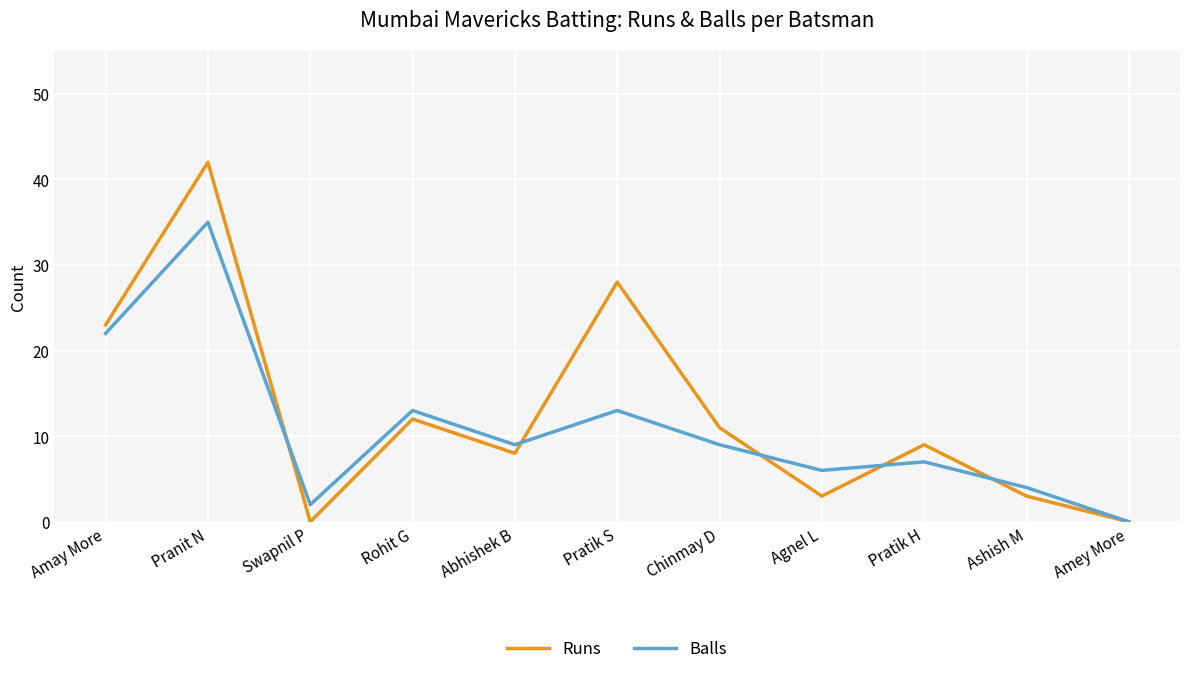

Where is Runs nearest to the value 21?

Amay More